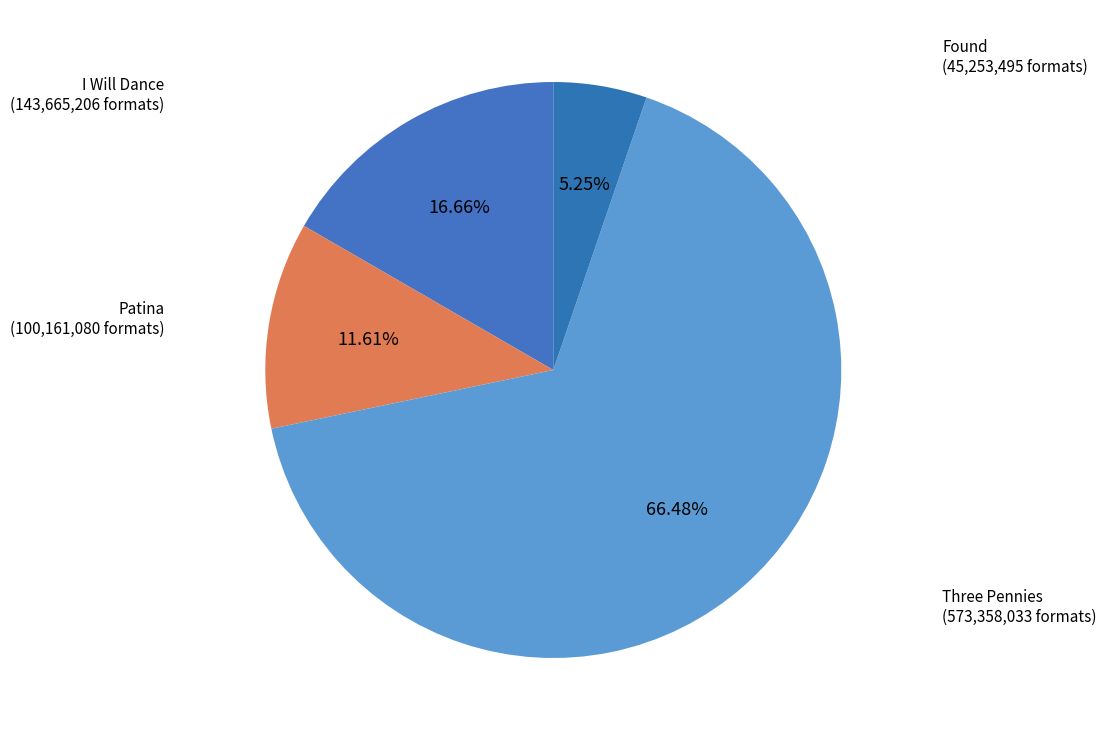

To the nearest percent, what is the difference between the largest and smallest slice percentages?

61%